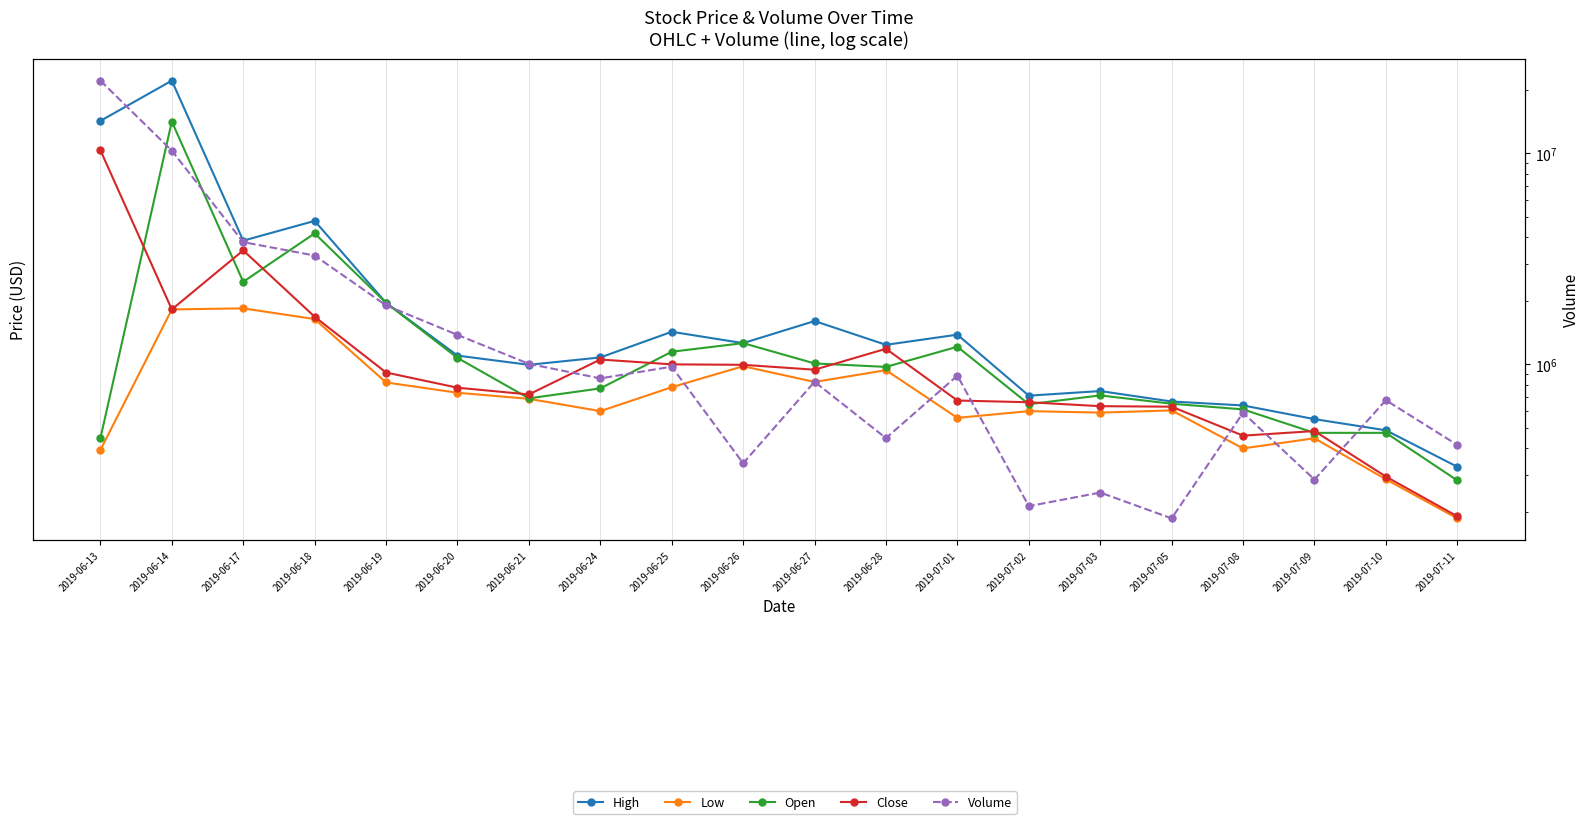

Count the number of categories in the chart.

20